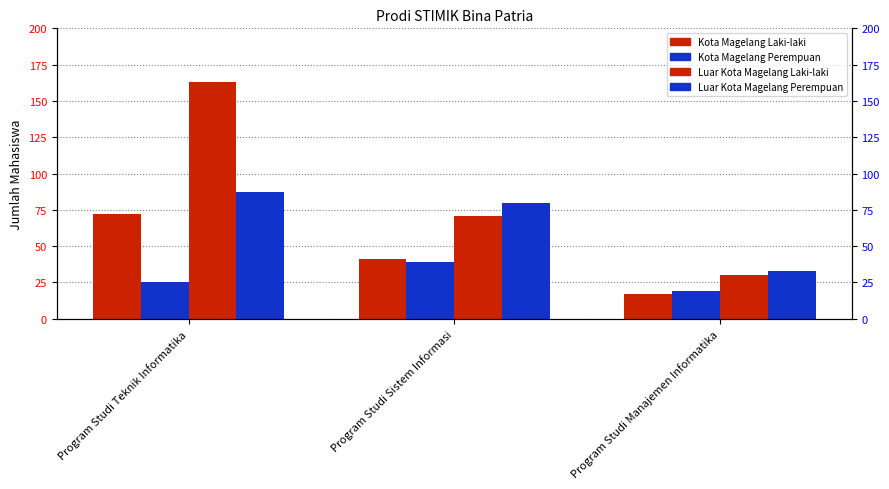

What is the label of the 1st bar from the left?

Program Studi Teknik Informatika